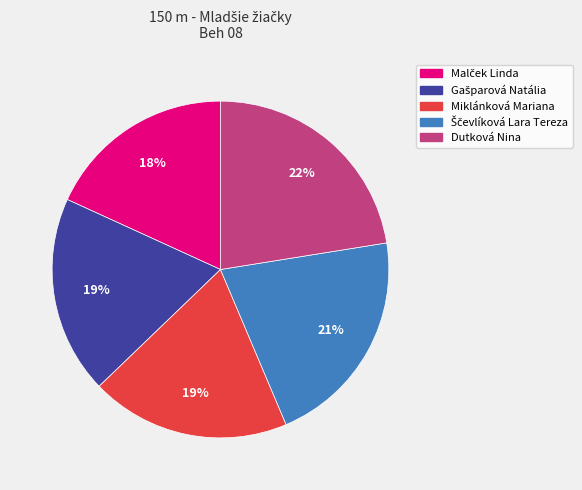

The Dutková Nina slice represents 28% of the pie. True or false?

False